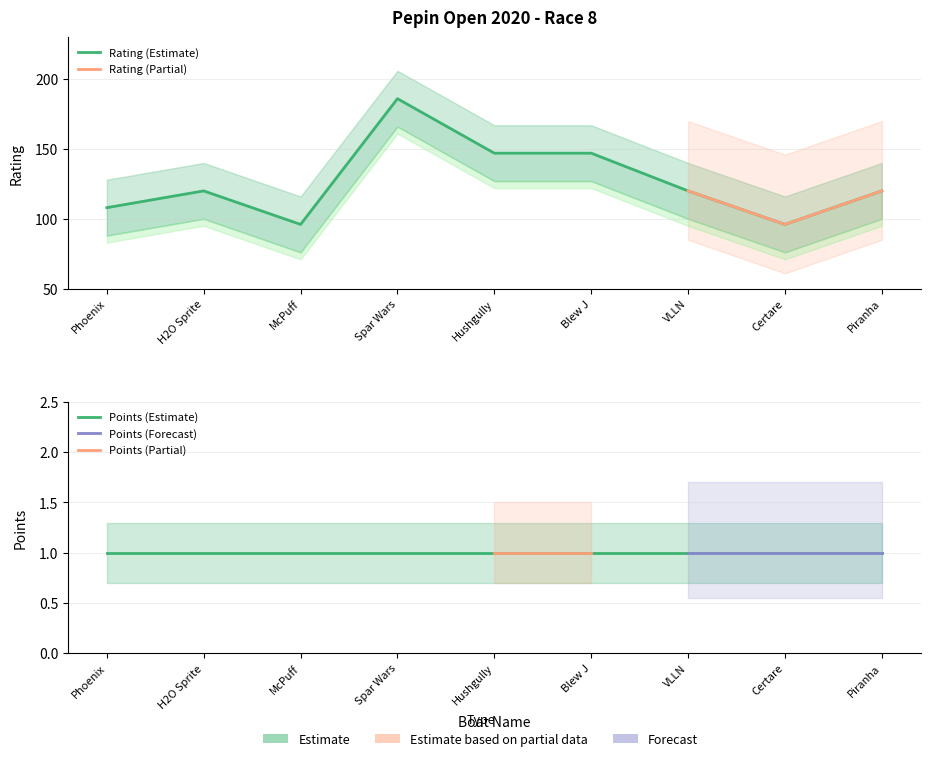

Count the values in the range 108 to 147.

6